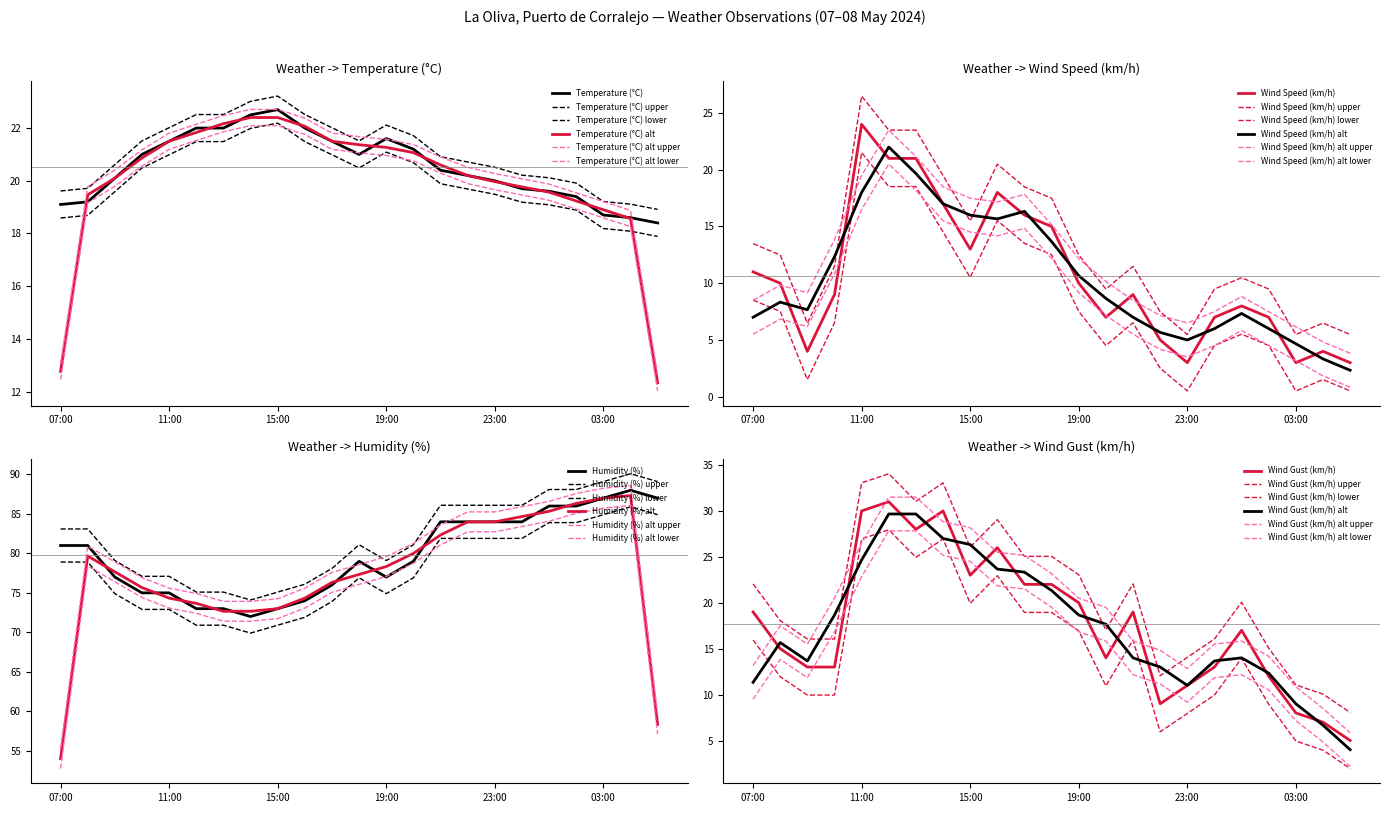

True or false: Wind Speed (km/h) and Wind Gust (km/h) cross at least once.

False